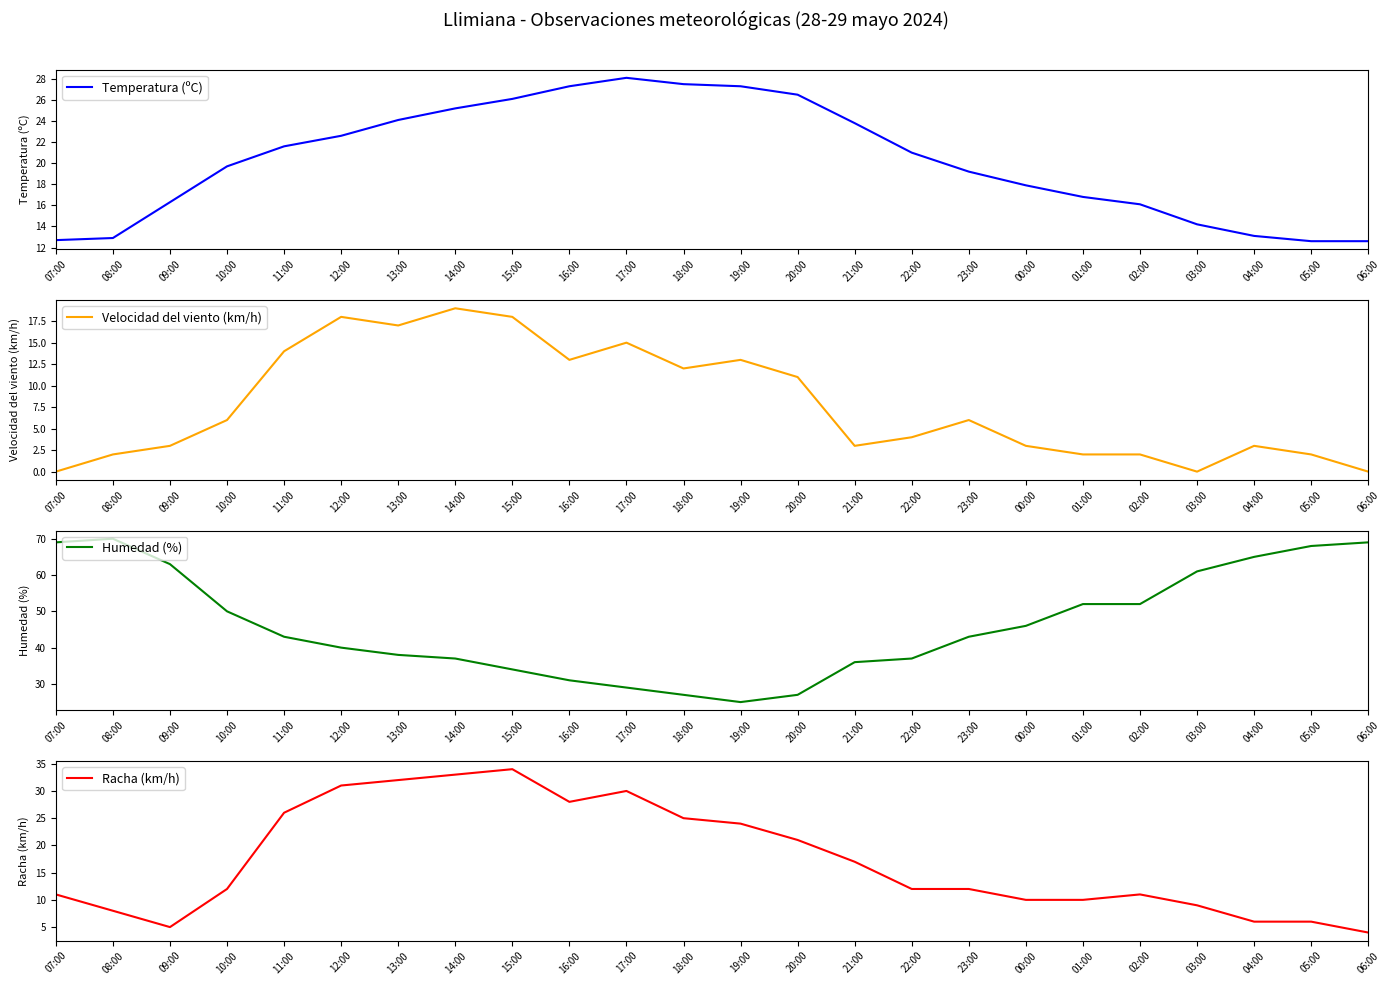

What is the sum of all Temperatura (ºC) values?

485.2